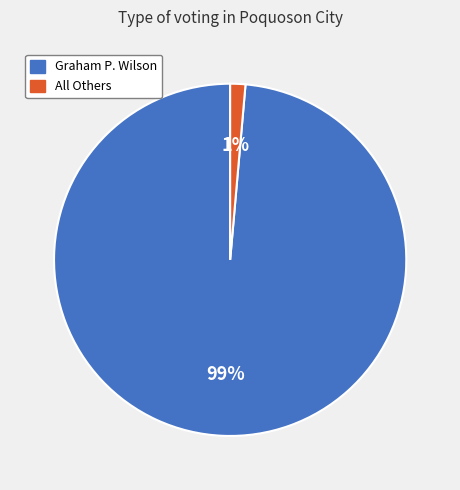

Is the sum of Graham P. Wilson and All Others greater than half?

Yes